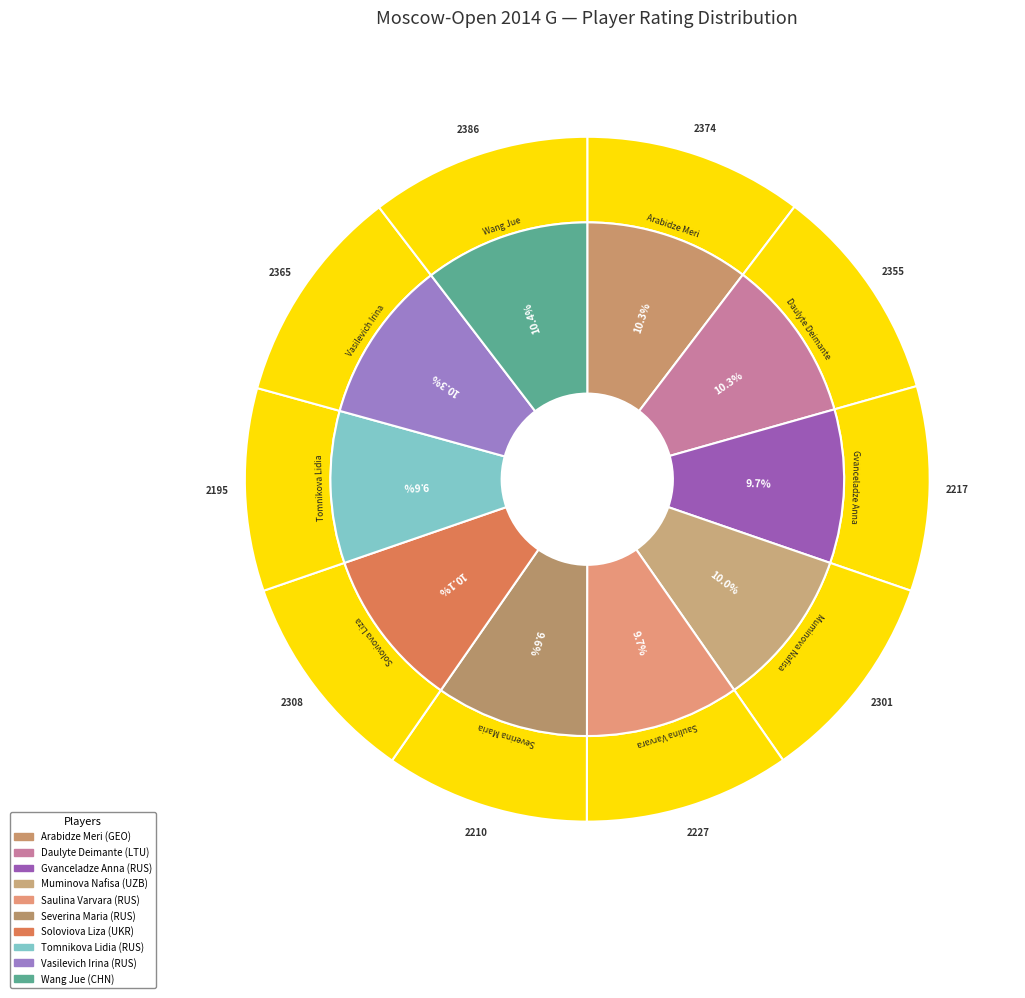

Between Vasilevich Irina (RUS) and Gvanceladze Anna (RUS), which is larger?

Vasilevich Irina (RUS)